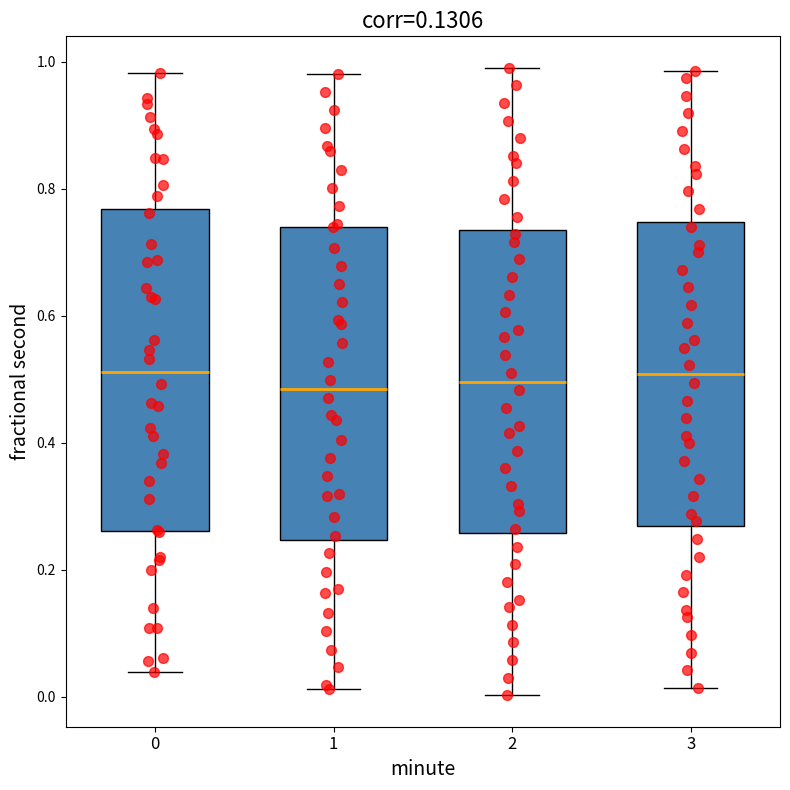

Reading left to right, transcribe this box plot: for each box, give where its median line is, the range the box spans, and where its two whiskers end, as read against the y-axis. The values are not printed on the chart, so give them approximately, as read against the axis.

0: median 0.52, box 0.26 to 0.76, whiskers 0.04 to 0.98
1: median 0.48, box 0.24 to 0.74, whiskers 0.02 to 0.98
2: median 0.50, box 0.26 to 0.74, whiskers 0.00 to 1.00
3: median 0.50, box 0.26 to 0.74, whiskers 0.02 to 0.98